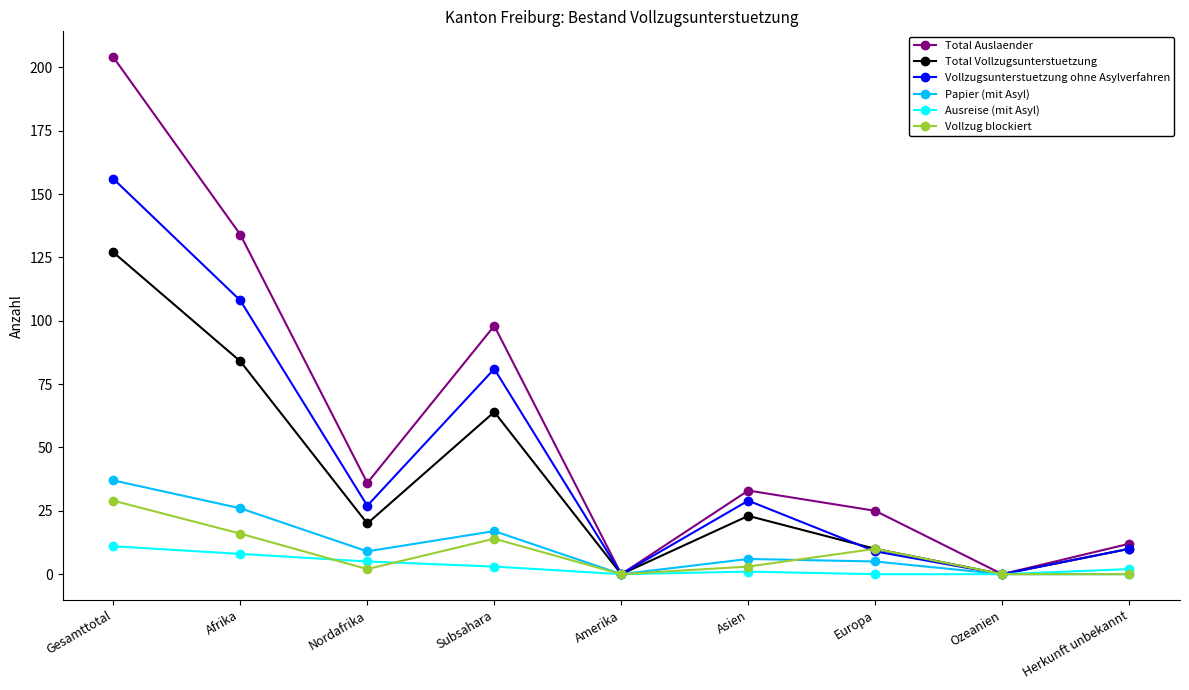

How many interior local valleys does the Total Auslaender series have?

3